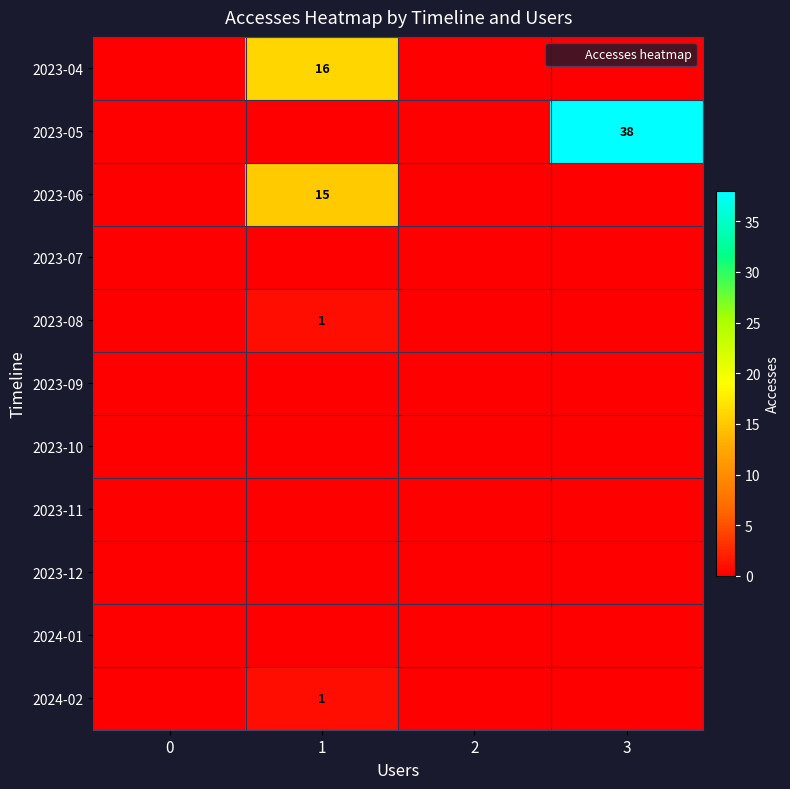

What is the difference between the maximum and second lowest values in the 2024-02 series?

1